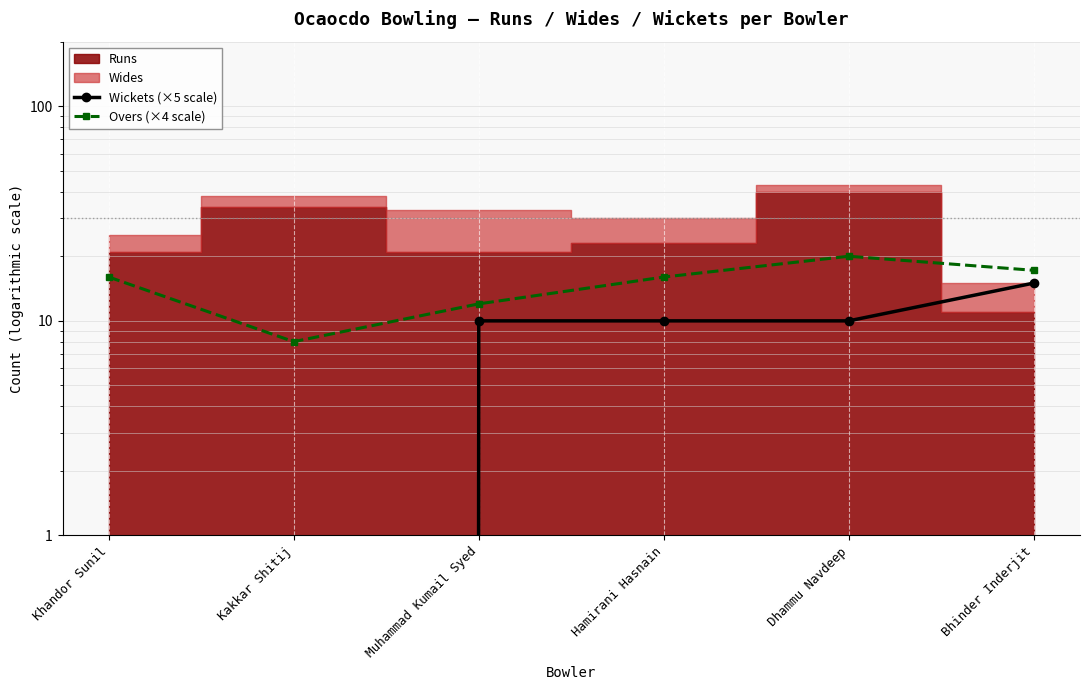

At which label does Overs (×4 scale) reach its peak?

Dhammu Navdeep